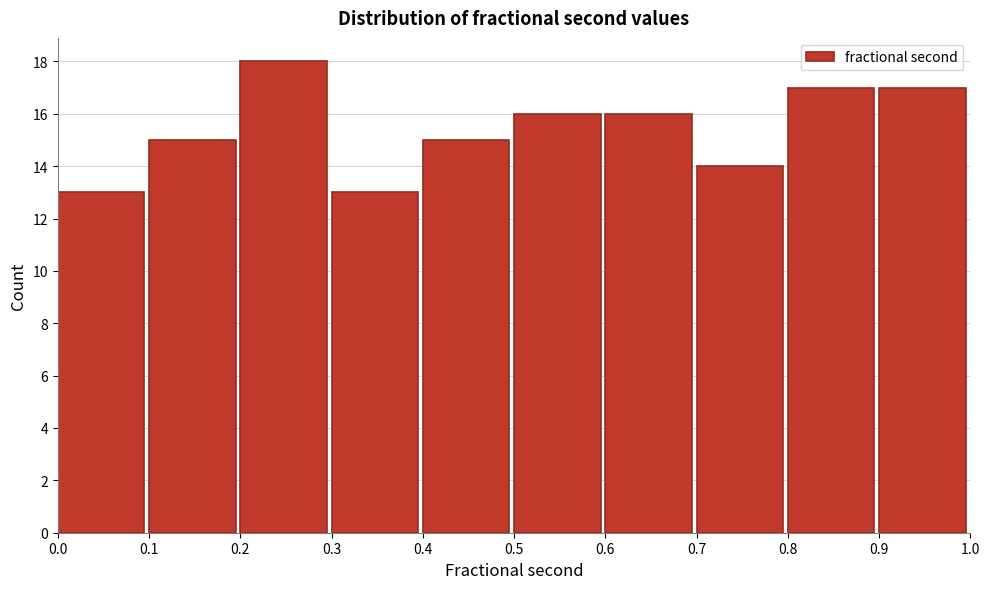

Reading left to right, transcribe this chart: for each bar, give the range it covers on the x-axis and its height. The values are not printed on the chart, so give them approximately, as read against the axis.

0.0 to 0.1: 13
0.1 to 0.2: 15
0.2 to 0.3: 18
0.3 to 0.4: 13
0.4 to 0.5: 15
0.5 to 0.6: 16
0.6 to 0.7: 16
0.7 to 0.8: 14
0.8 to 0.9: 17
0.9 to 1.0: 17